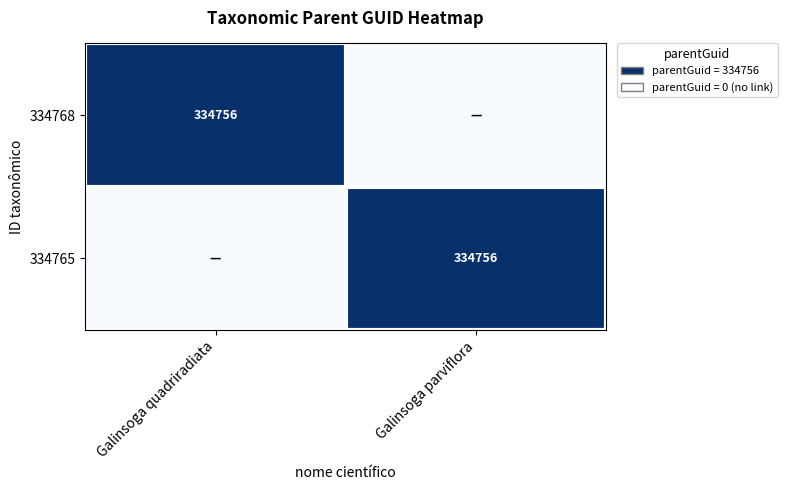

Is it true that 334765 equals 334756 at Galinsoga parviflora?

True